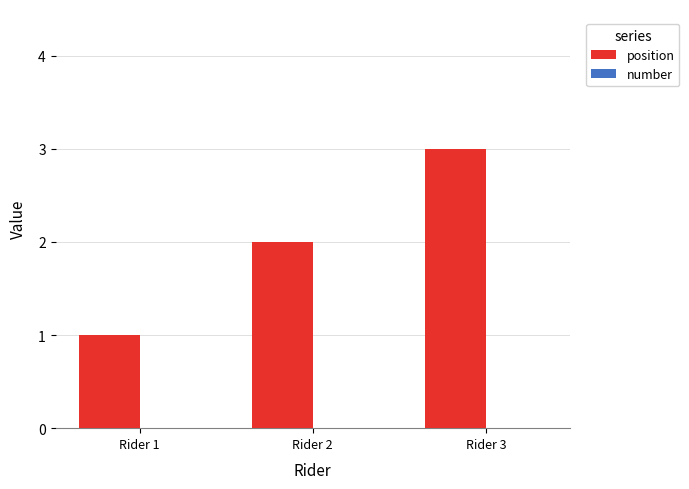

Count the number of categories in the chart.

3